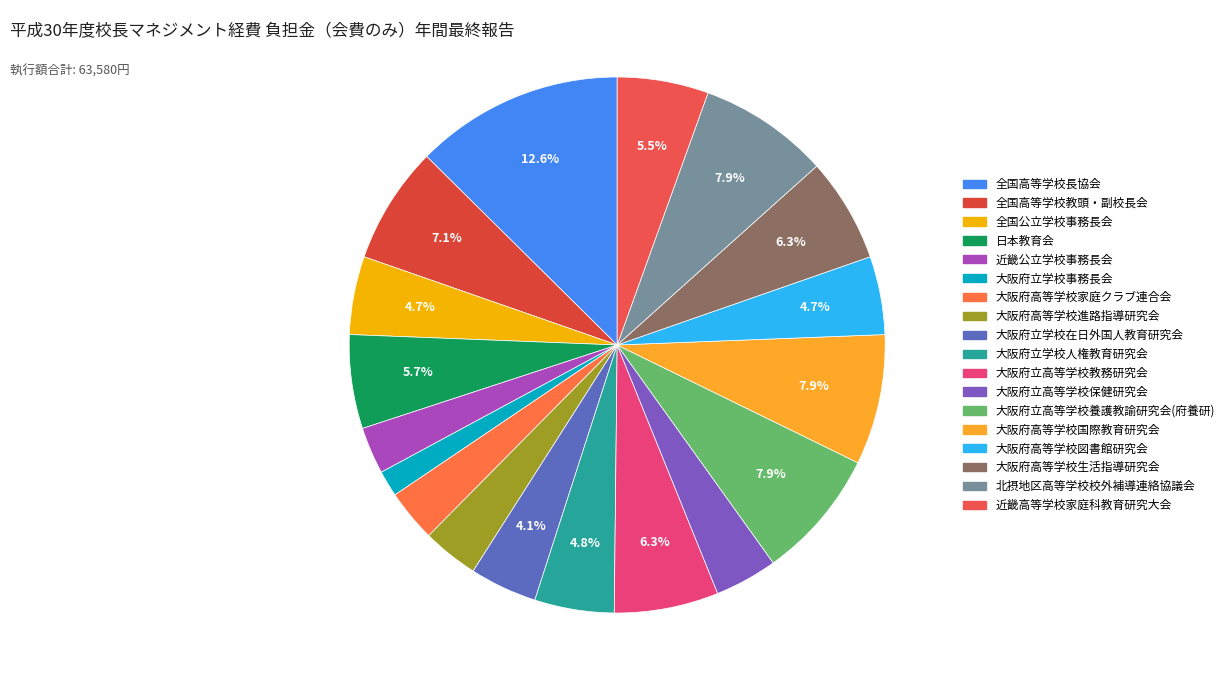

Does 近畿高等学校家庭科教育研究大会 represent more than half of the total?

No